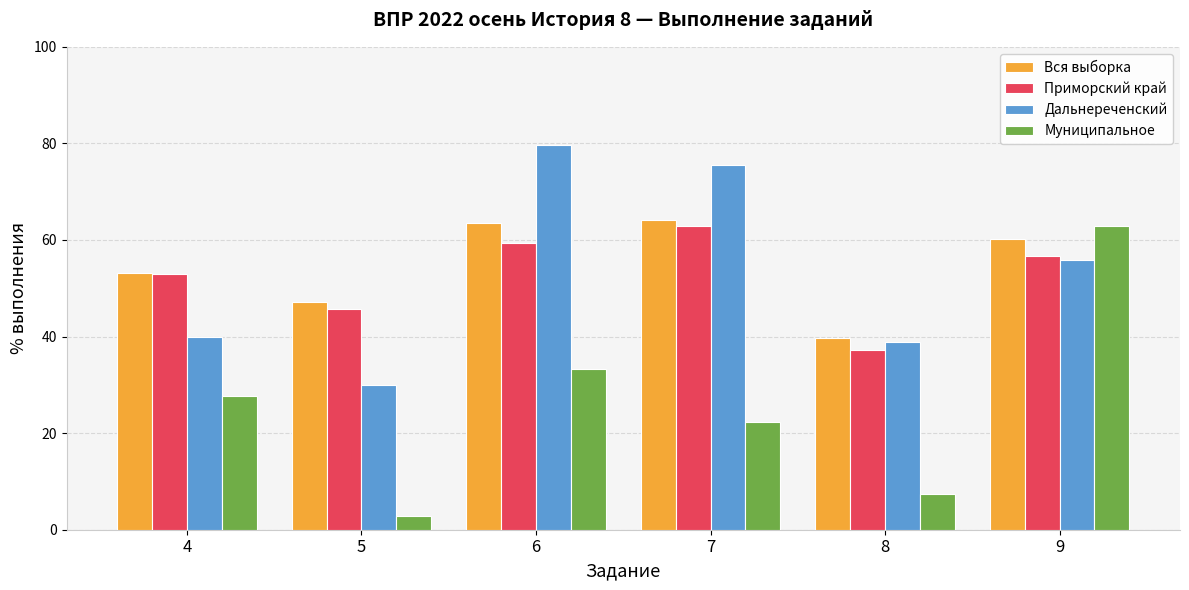

What is the difference between the maximum and minimum values in the Дальнереченский series?

49.7